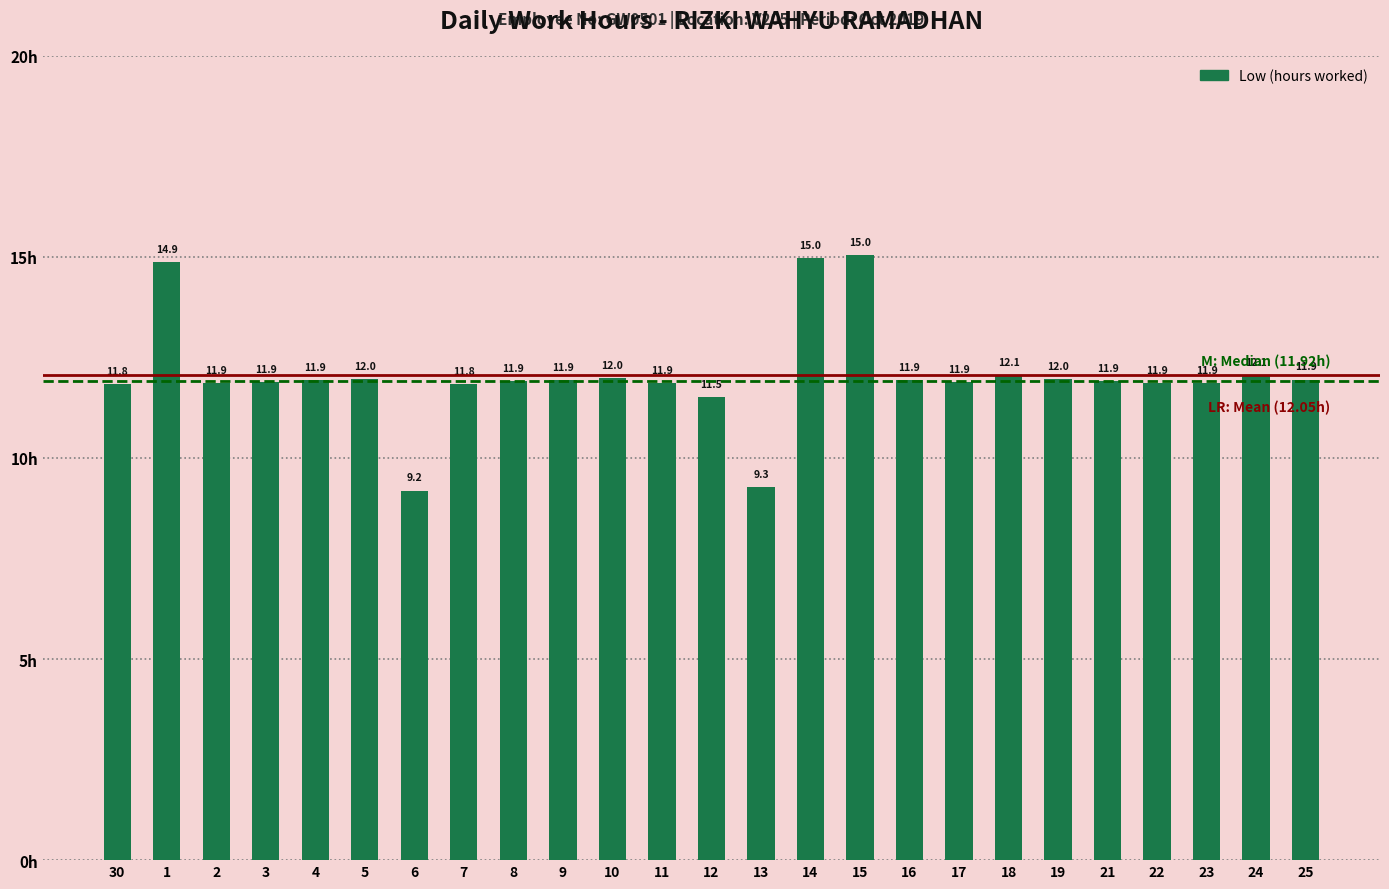

What is the change in value from 6 to 24?

+2.9